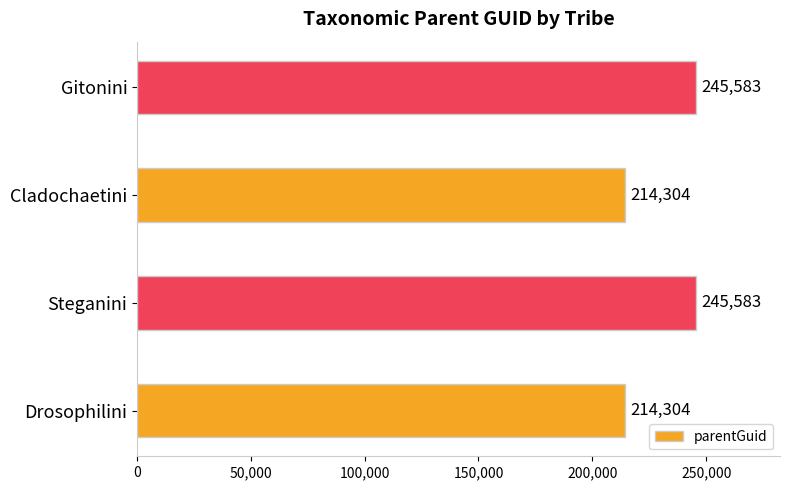

How many data points are less than 245583?

2